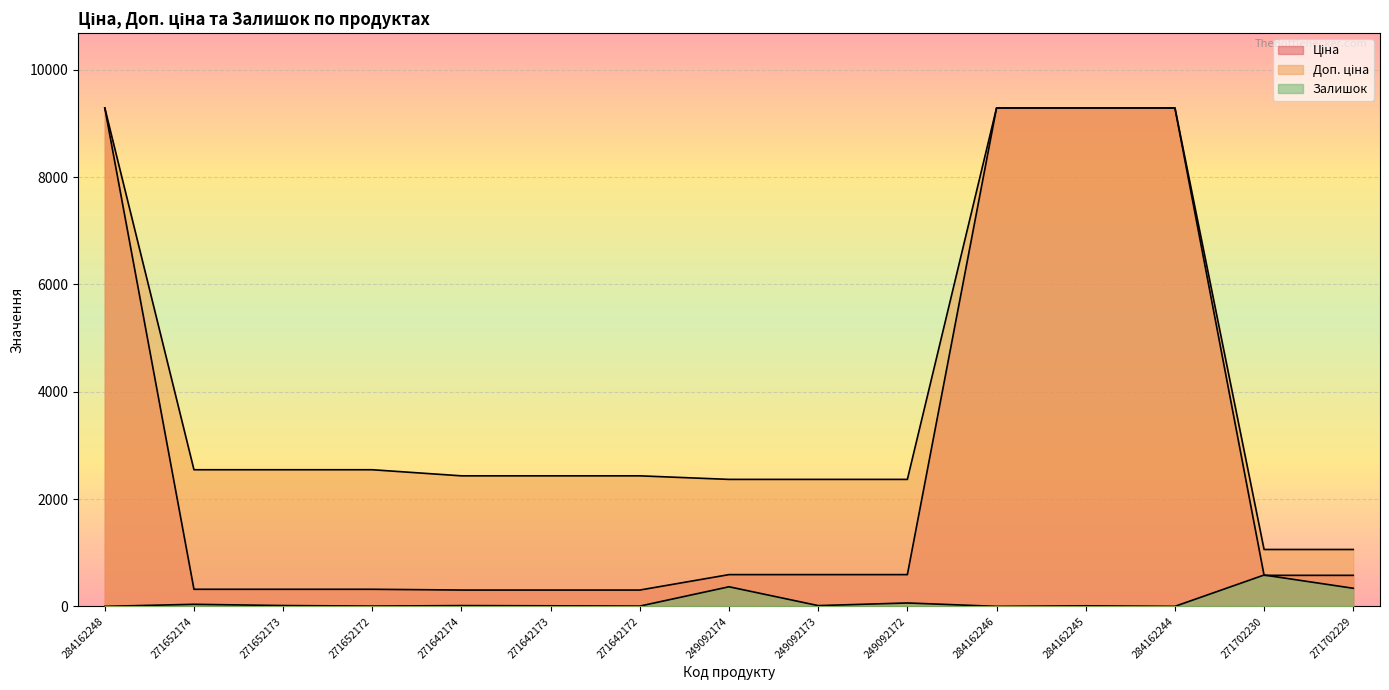

How many interior local peaks does the Залишок series have?

6